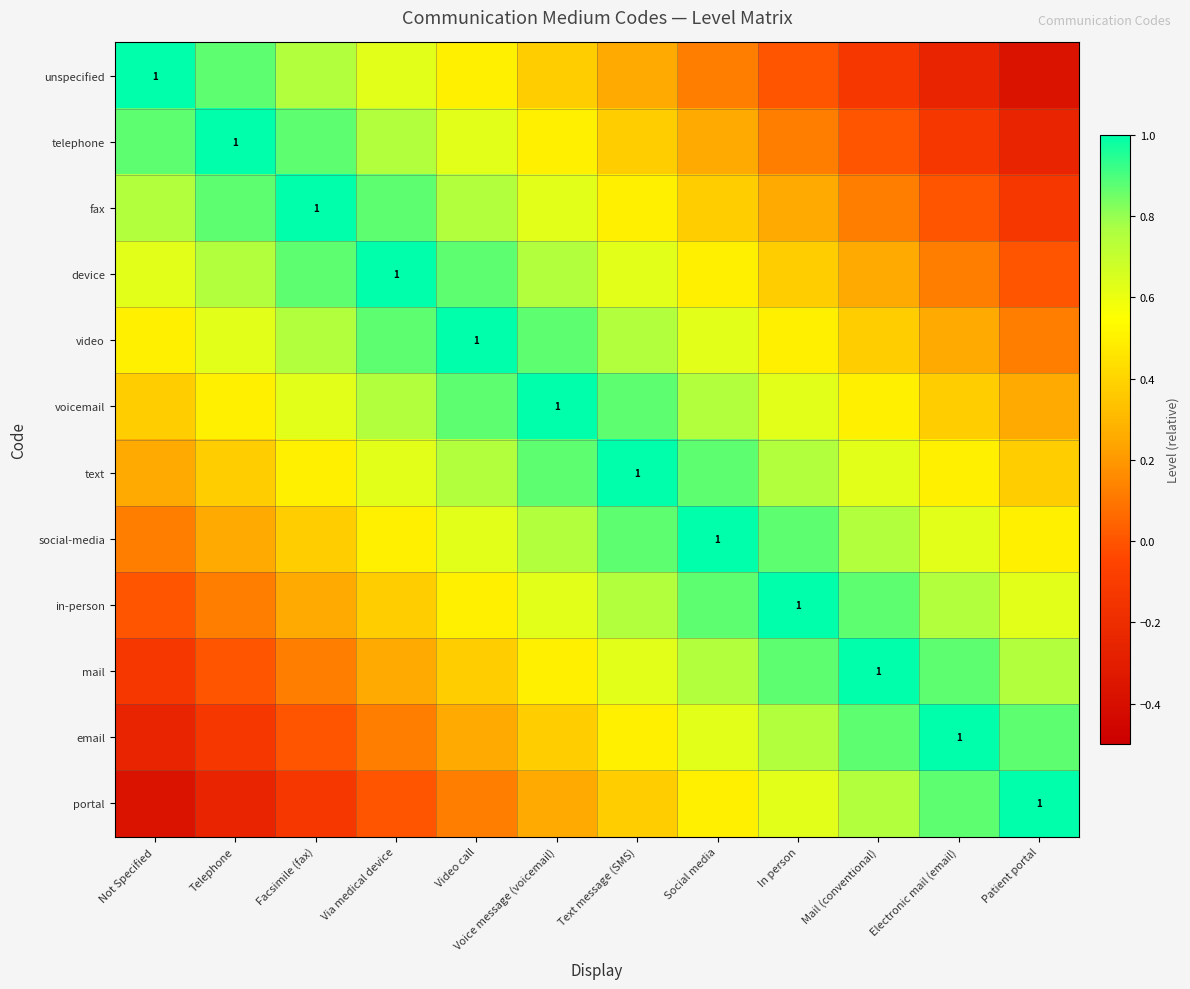

List the labels in order of telephone value, largest first.

Telephone, Not Specified, Facsimile (fax), Via medical device, Video call, Voice message (voicemail), Text message (SMS), Social media, In person, Mail (conventional), Electronic mail (email), Patient portal